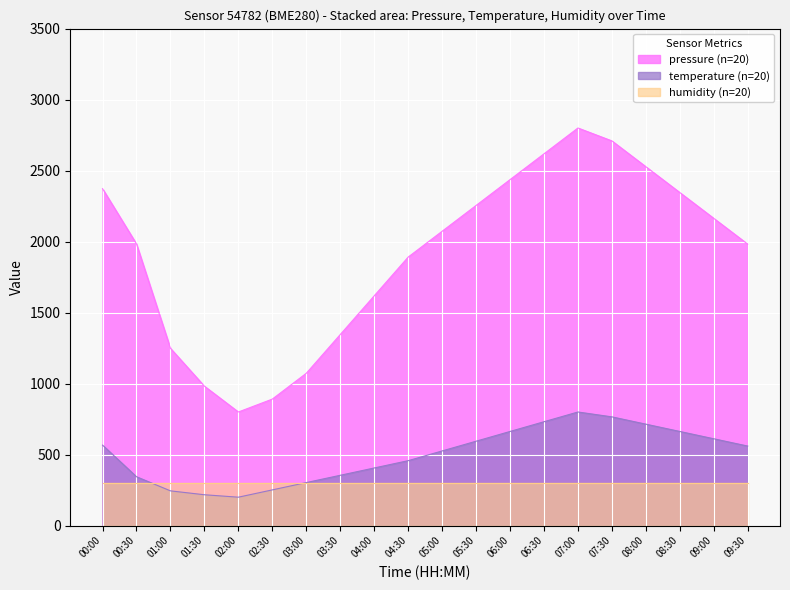

What is the sum of all temperature values?

9972.6